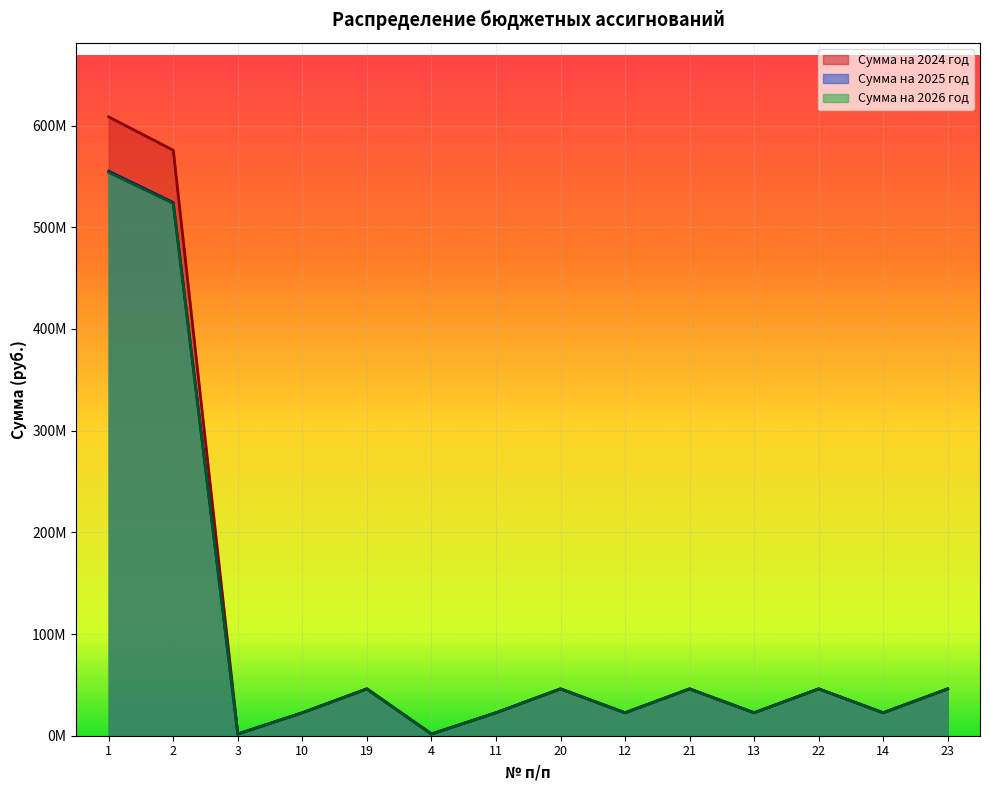

Reading left to right, extract all data points from this chart.

Сумма на 2024 год: 1=608545138.4	2=575793096.4	3=1711716.5	10=22581100.0	19=46061600.0	4=1711716.5	11=22581100.0	20=46061600.0	12=22581100.0	21=46061600.0	13=22581100.0	22=46061600.0	14=22581100.0	23=46061600.0
Сумма на 2025 год: 1=555165381.0	2=524334825.0	3=1681372.0	10=22581100.0	19=46061600.0	4=1681372.0	11=22581100.0	20=46061600.0	12=22581100.0	21=46061600.0	13=22581100.0	22=46061600.0	14=22581100.0	23=46061600.0
Сумма на 2026 год: 1=553981431.0	2=523465175.0	3=1681372.0	10=22581100.0	19=46061600.0	4=1681372.0	11=22581100.0	20=46061600.0	12=22581100.0	21=46061600.0	13=22581100.0	22=46061600.0	14=22581100.0	23=46061600.0